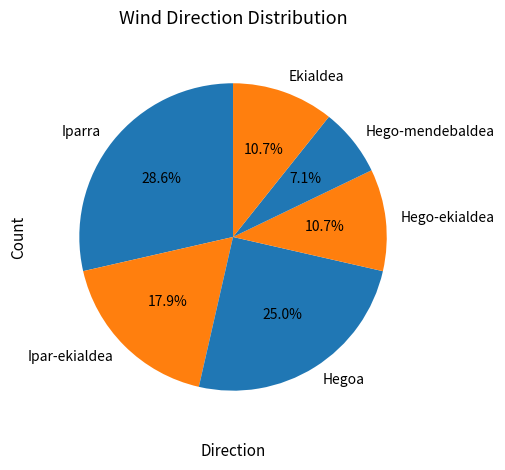

True or false: Hego-ekialdea accounts for 25% of the total.

False